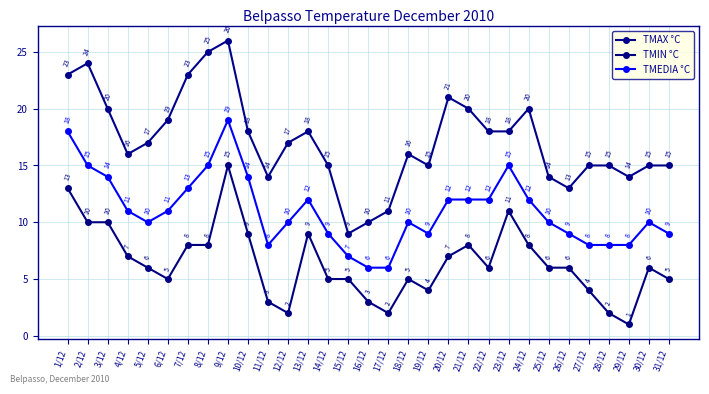

What is the difference between the maximum and second lowest values in the TMIN °C series?

13